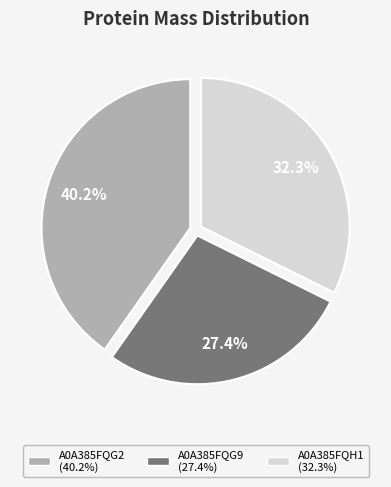

To the nearest percent, what is the difference between the A0A385FQH1 and A0A385FQG2 slice percentages?

8%